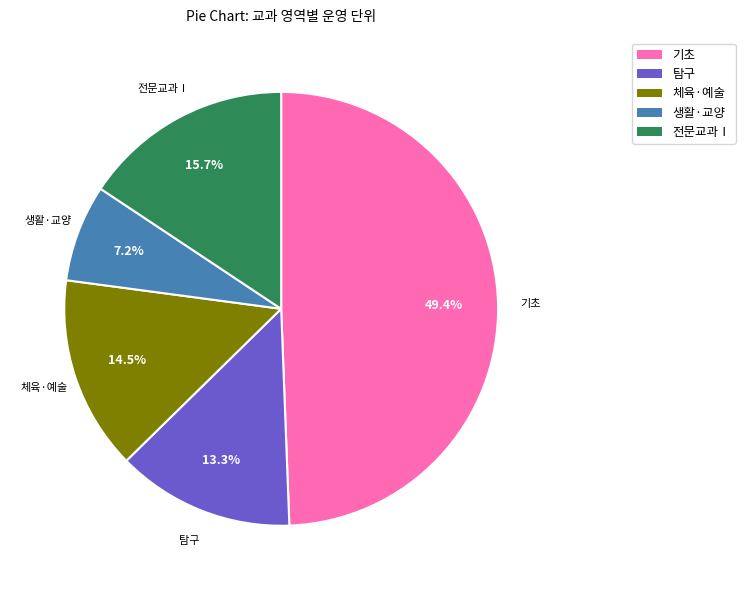

Between 전문교과Ⅰ and 생활·교양, which is larger?

전문교과Ⅰ